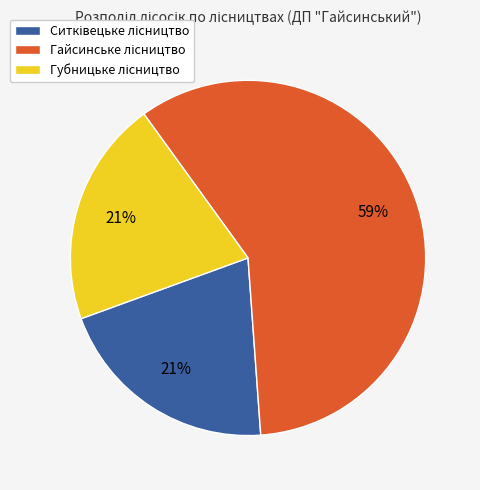

To the nearest percent, what is the average slice percentage?

33%